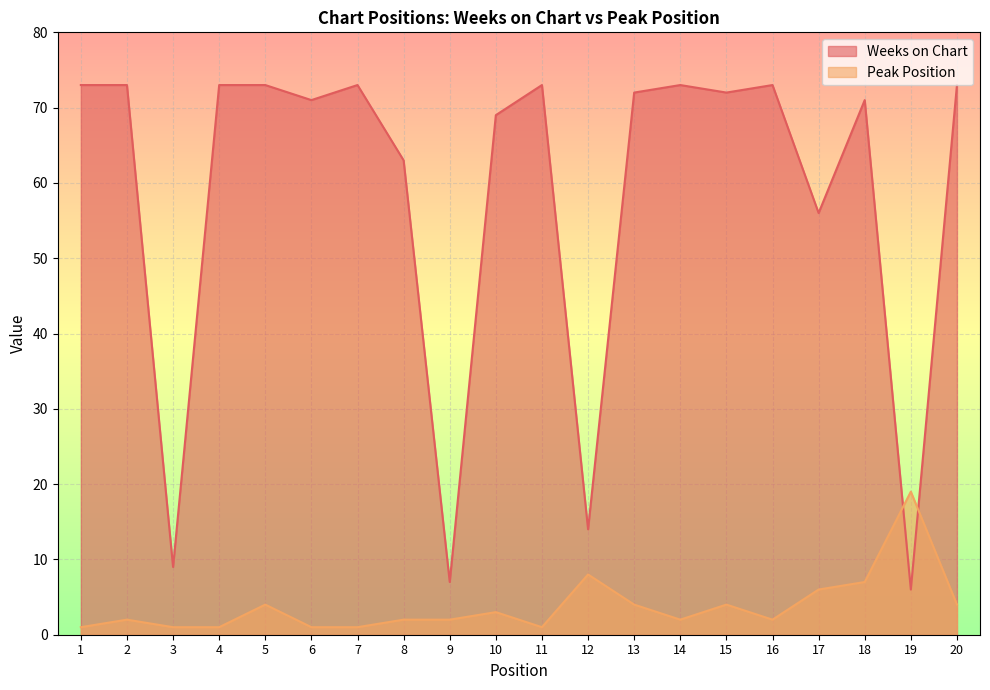

How many values in the Peak Position series exceed 2?

9